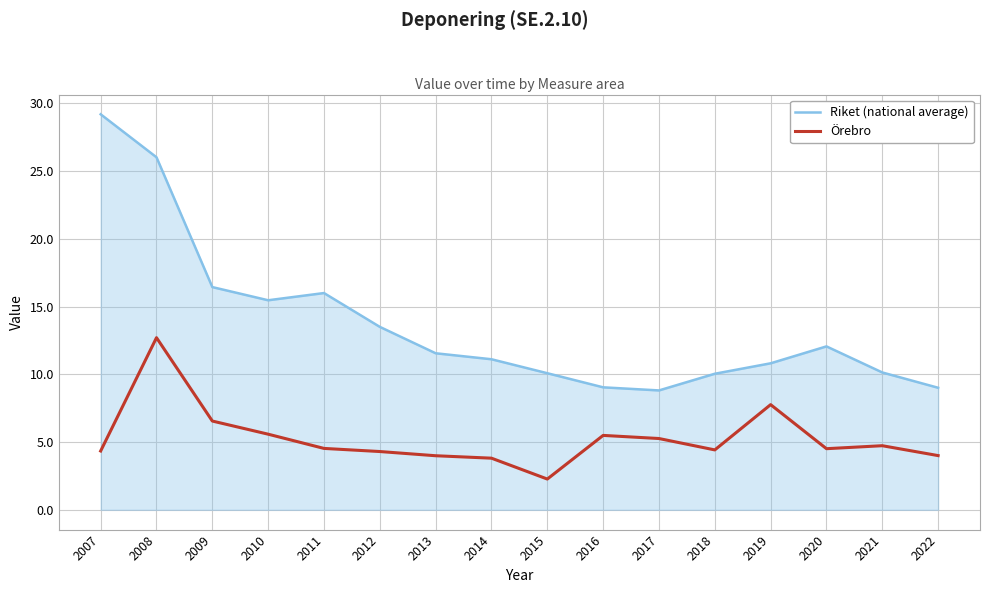

Which category has the highest value across all series?

2007